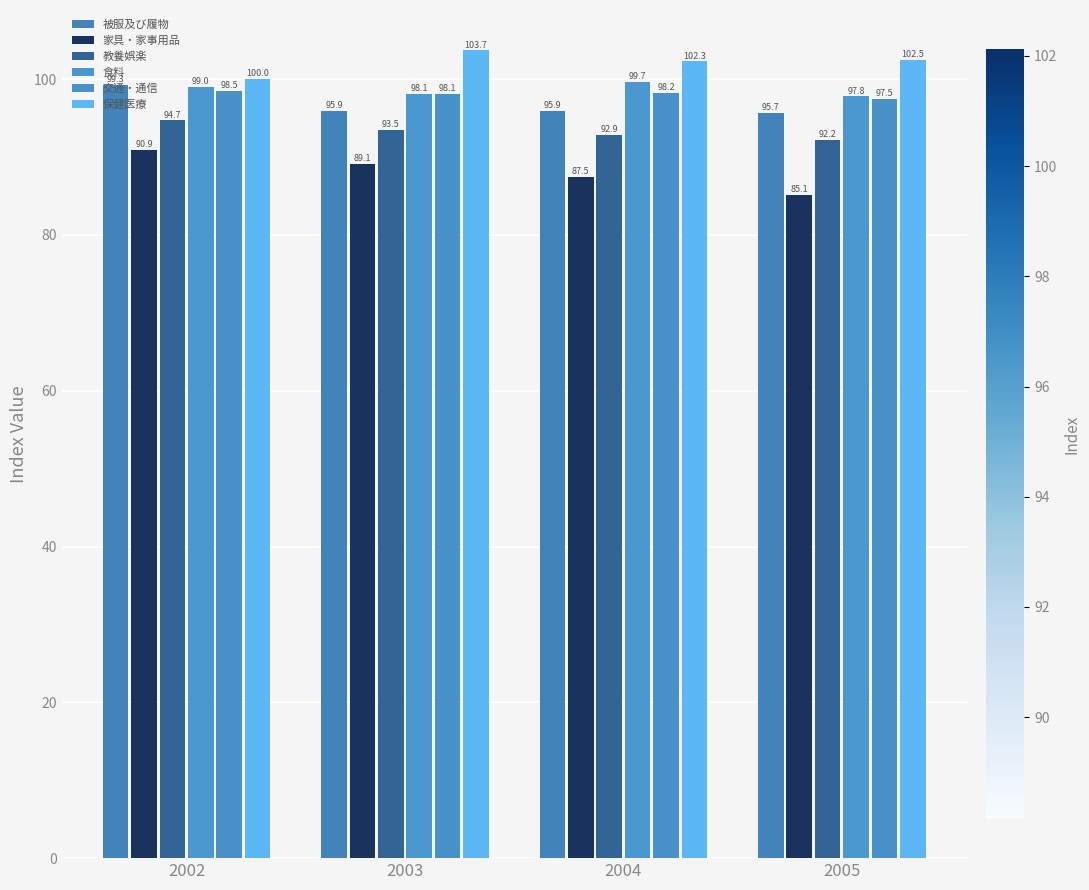

List the series in order of their peak value, lowest first.

家具・家事用品, 教養娯楽, 交通・通信, 被服及び履物, 食料, 保健医療